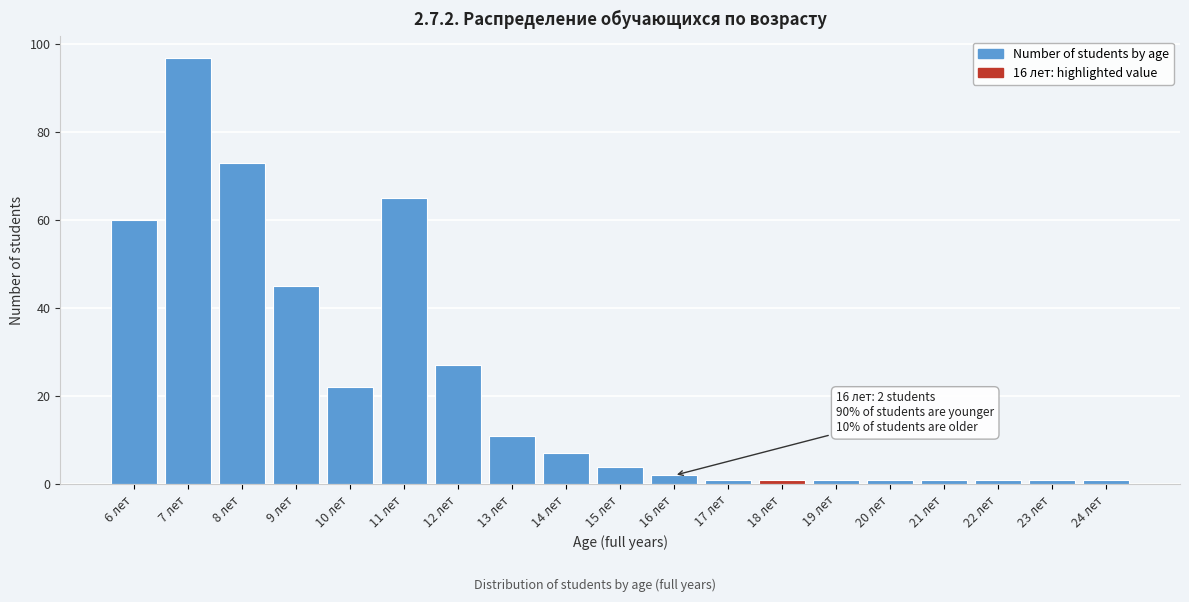

Reading left to right, what are all the values shown in this chart?

6 лет=60	7 лет=97	8 лет=73	9 лет=45	10 лет=22	11 лет=65	12 лет=27	13 лет=11	14 лет=7	15 лет=4	16 лет=2	17 лет=1	18 лет=1	19 лет=1	20 лет=1	21 лет=1	22 лет=1	23 лет=1	24 лет=1